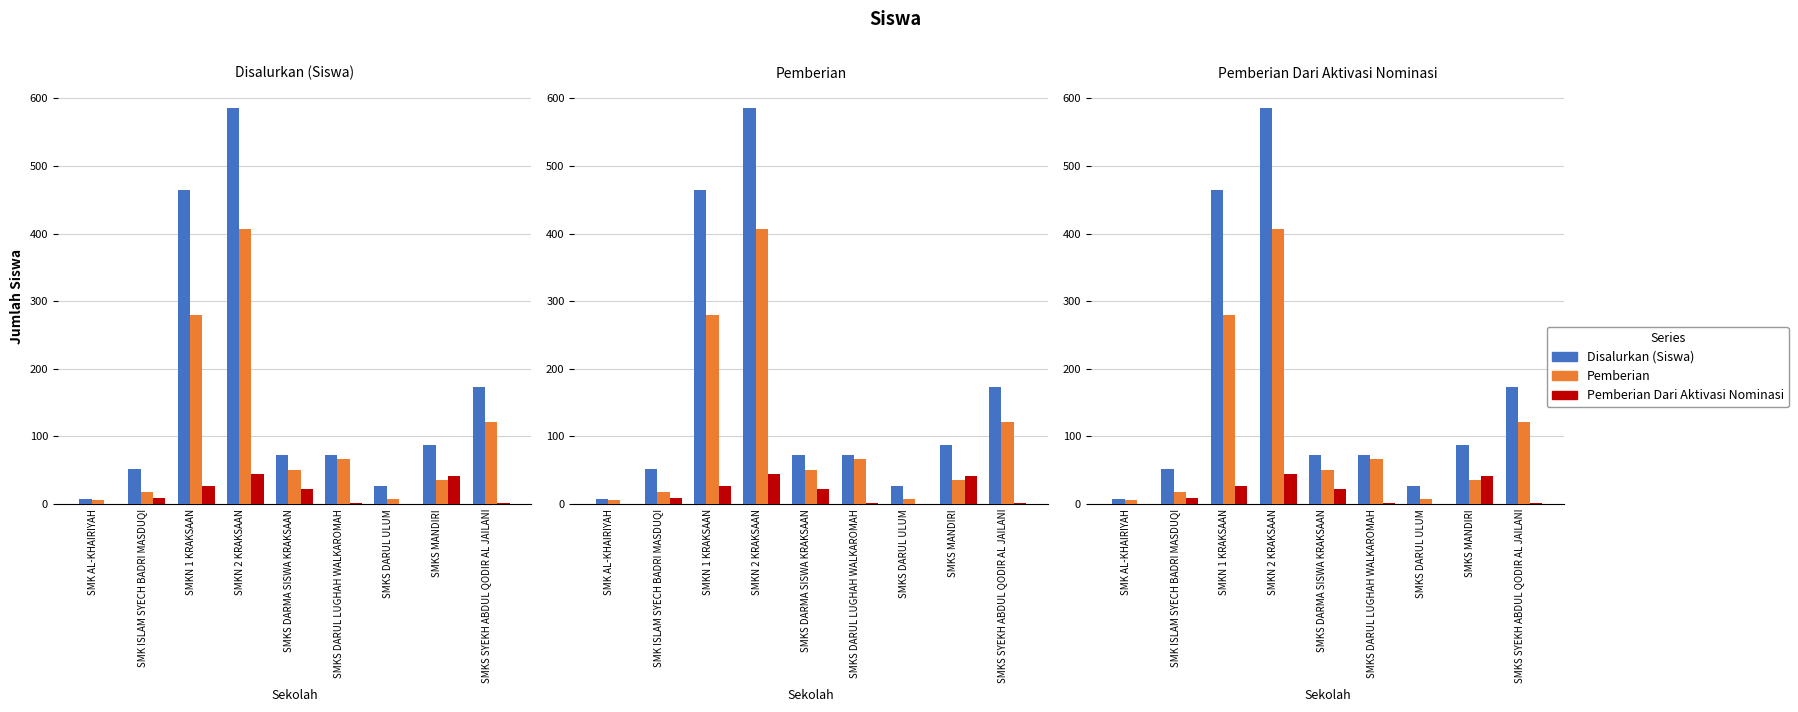

The value of Pemberian Dari Aktivasi Nominasi at SMKN 1 KRAKSAAN is 17. True or false?

False